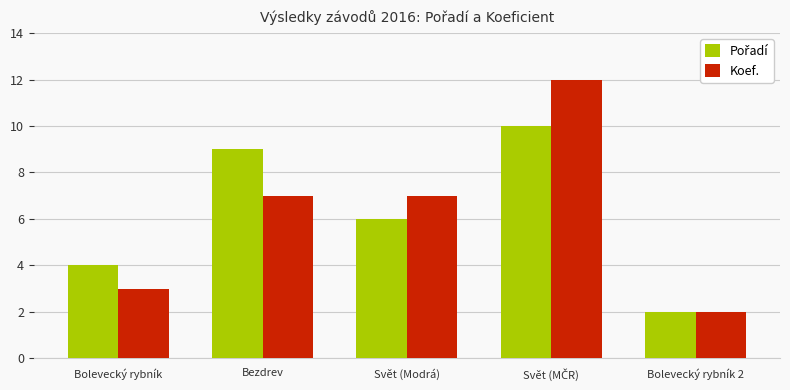

The value of Koef. at Bolevecký rybník is 4. True or false?

False